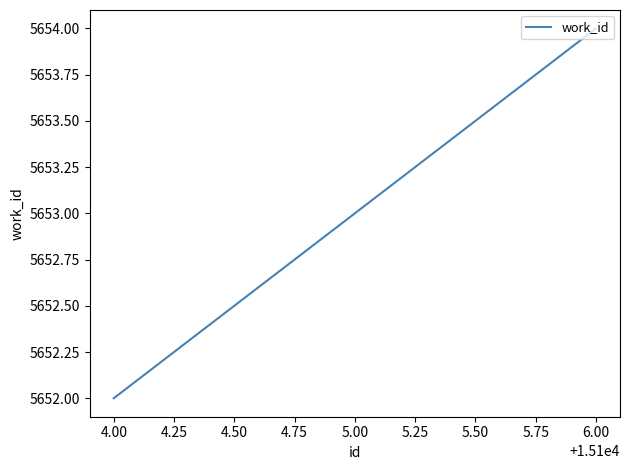

Is this an area chart (filled region under the line)?

No